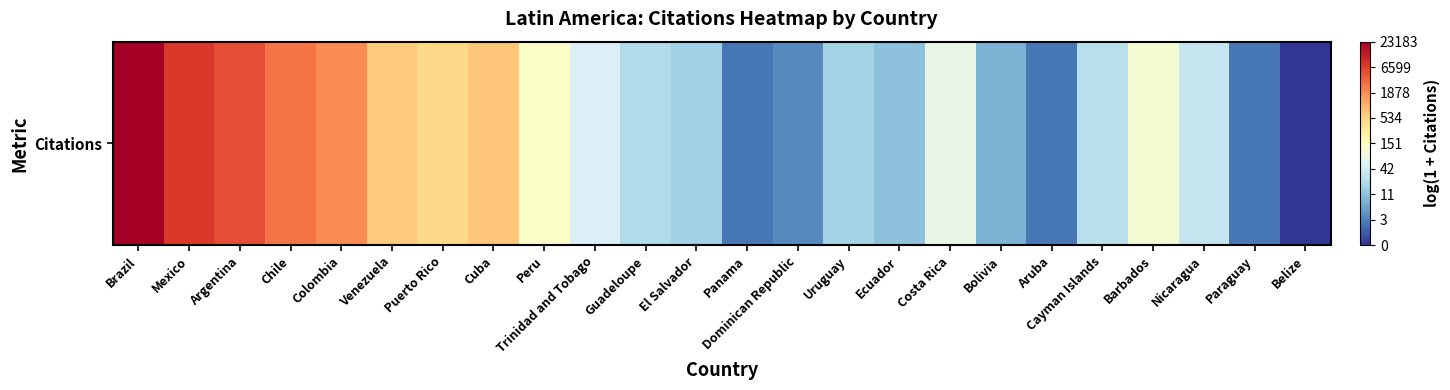

Reading left to right, what are all the values shown in this chart?

10.1	8.9	8.6	7.9	7.5	6.5	6.2	6.5	4.9	4.0	3.1	2.8	1.1	1.4	2.9	2.5	4.3	2.2	1.1	3.3	4.7	3.5	1.1	0.0